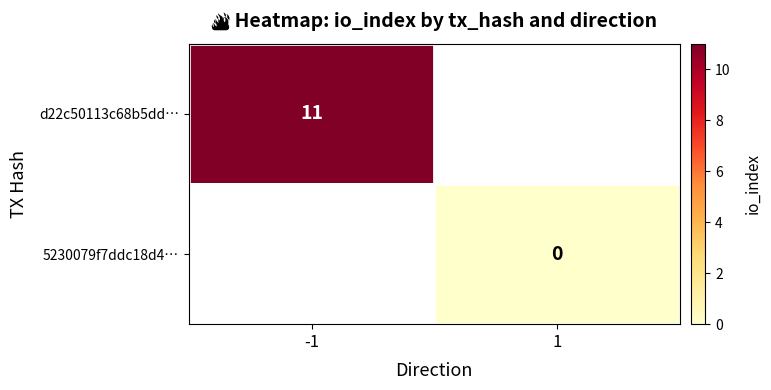

True or false: d22c50113c68b5dd… has a value of 6 at -1.

False